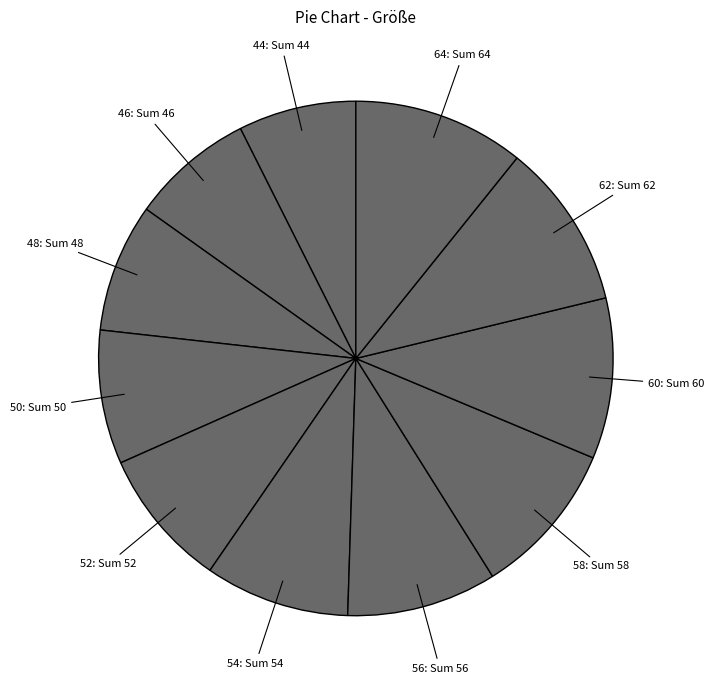

Do 56 and 44 together represent more than half of the pie?

No